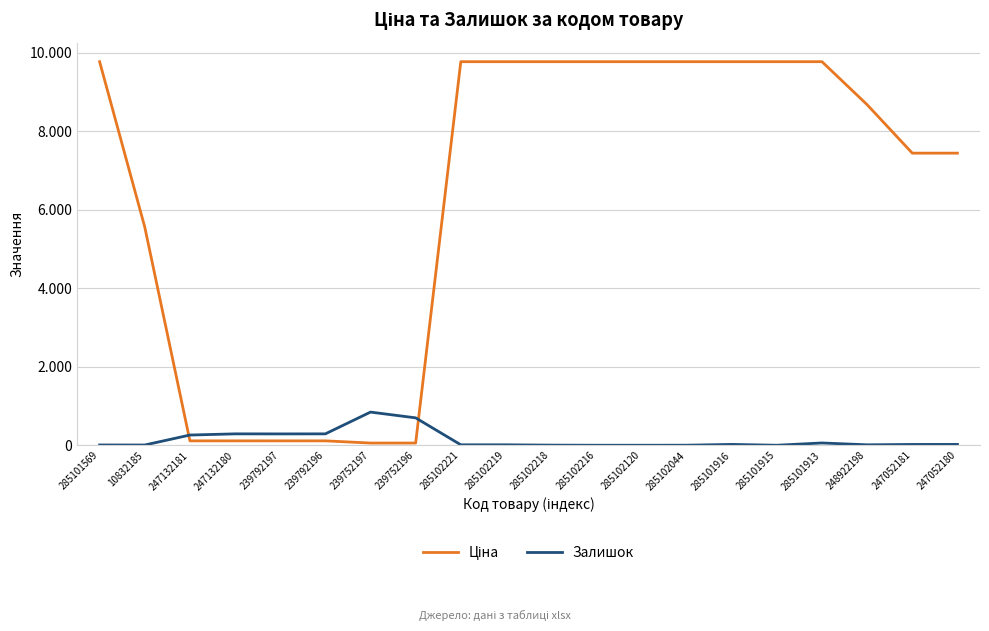

At how many categories does at least one series exceed 6507?

13